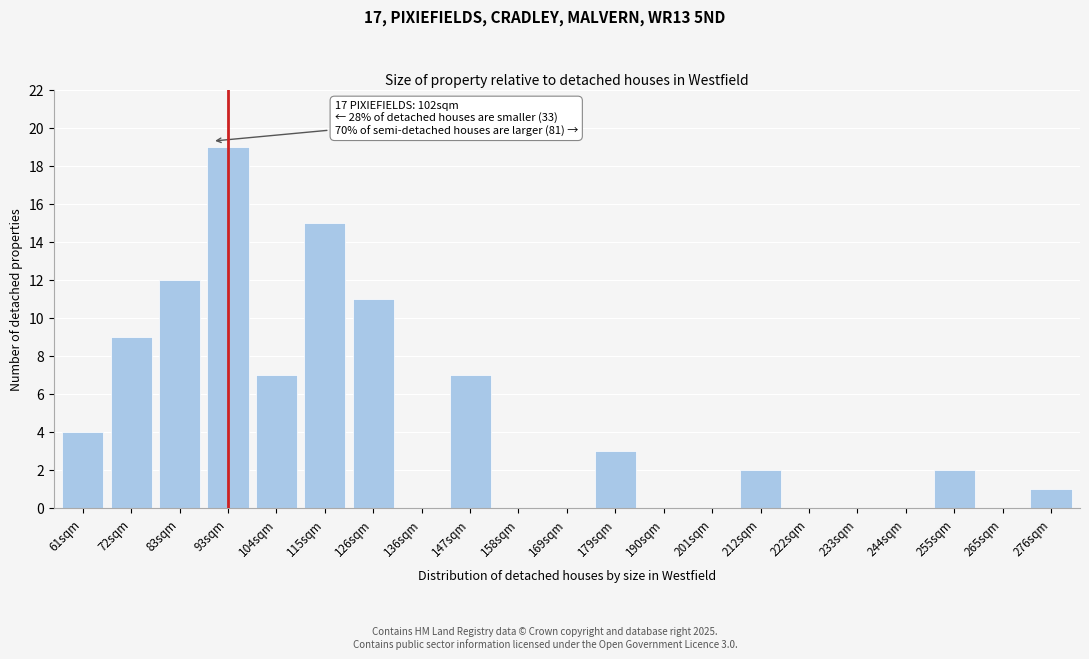

Reading left to right, extract all data points from this chart.

61sqm=4	72sqm=9	83sqm=12	93sqm=19	104sqm=7	115sqm=15	126sqm=11	136sqm=0	147sqm=7	158sqm=0	169sqm=0	179sqm=3	190sqm=0	201sqm=0	212sqm=2	222sqm=0	233sqm=0	244sqm=0	255sqm=2	265sqm=0	276sqm=1